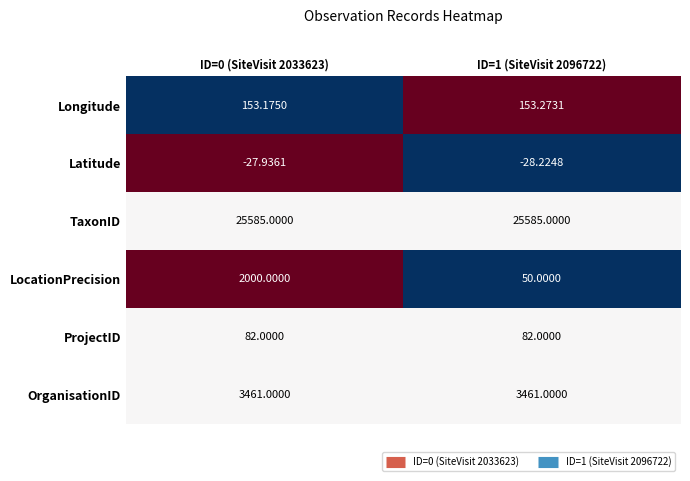

List the series in order of their peak value, lowest first.

Latitude, ProjectID, Longitude, LocationPrecision, OrganisationID, TaxonID